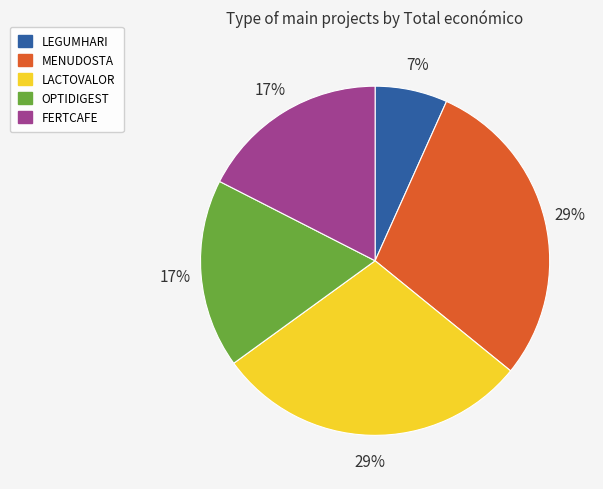

Which category has the smallest portion of the pie?

LEGUMHARI